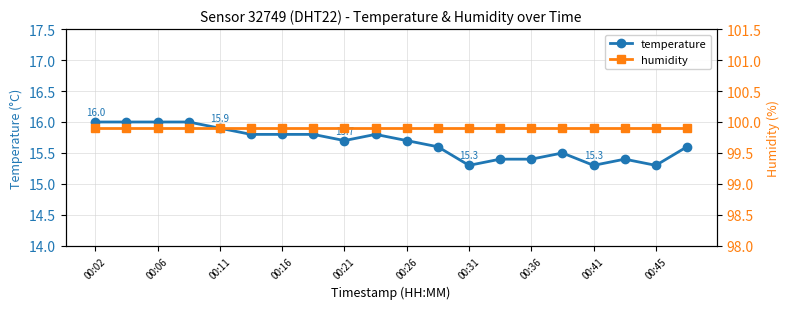

At how many categories does at least one series exceed 65?

20